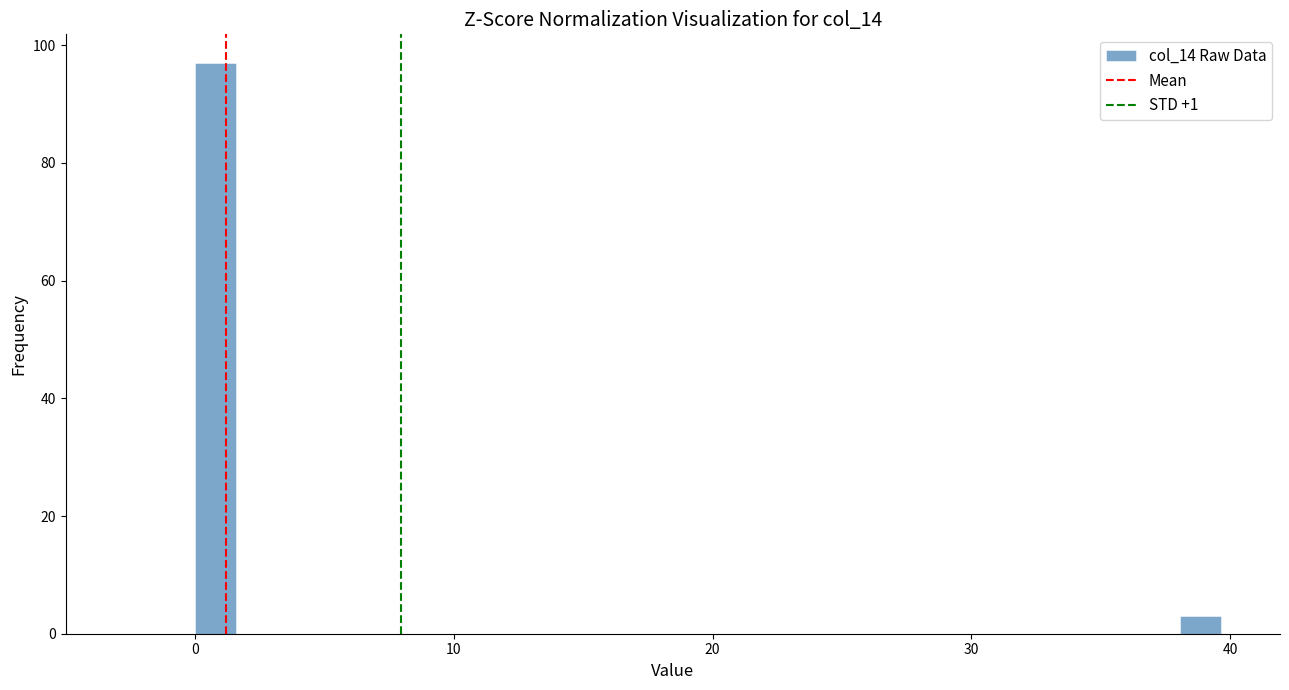

Read against the x-axis, roughly where is the centre of the tallest bar?

1